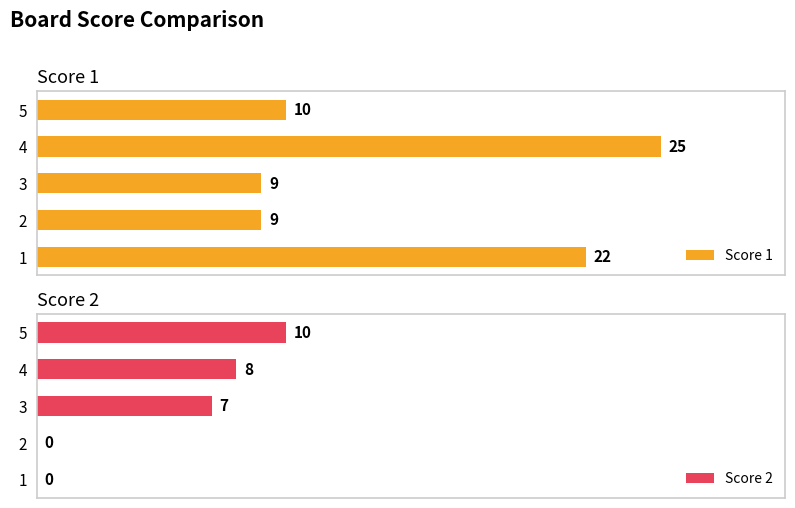

Does the chart contain any negative values?

No